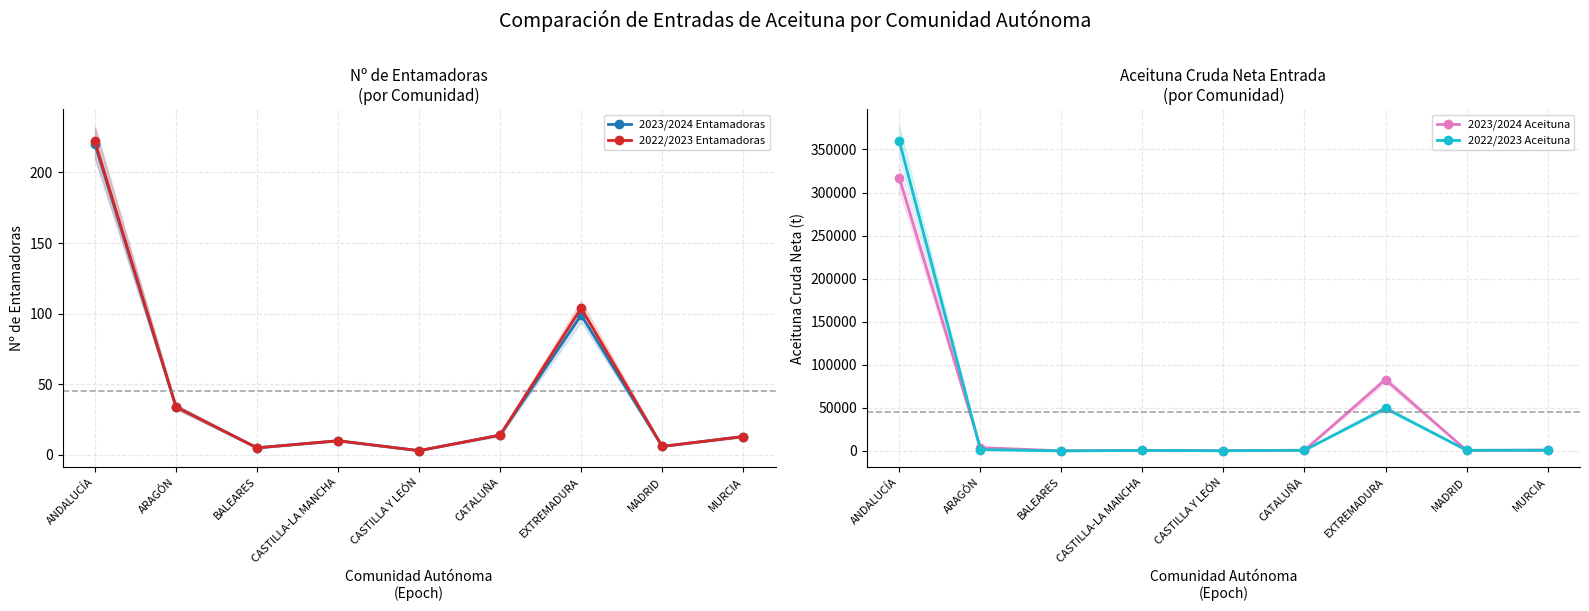

Rank the series at MURCIA from lowest to highest value.

2023/2024 Entamadoras, 2022/2023 Entamadoras, 2022/2023 Aceituna, 2023/2024 Aceituna